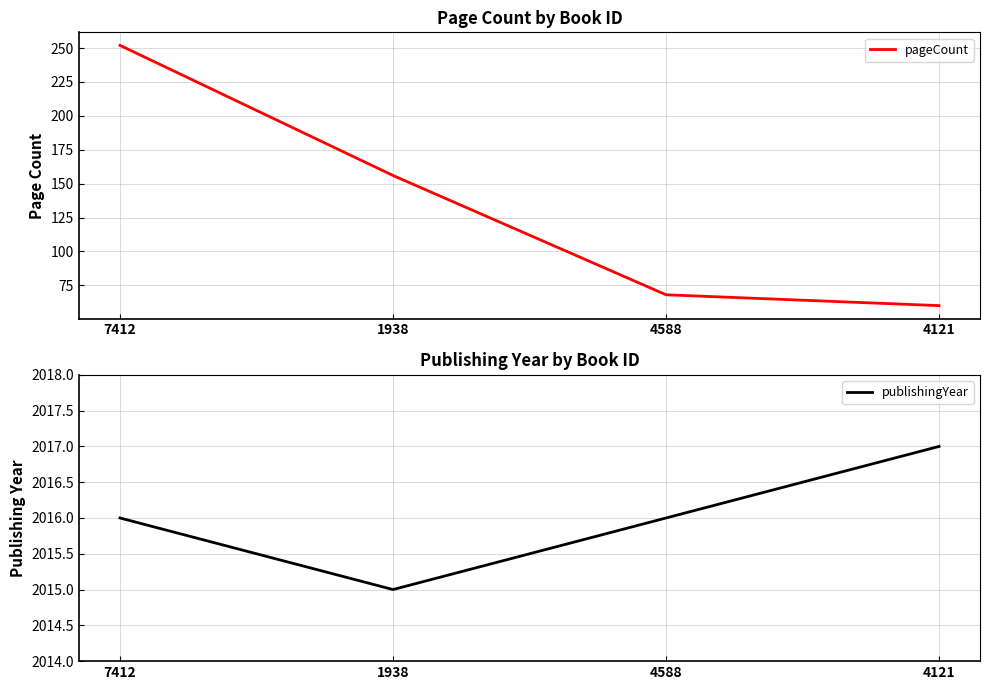

What is the difference between the maximum and second lowest values in the publishingYear series?

1